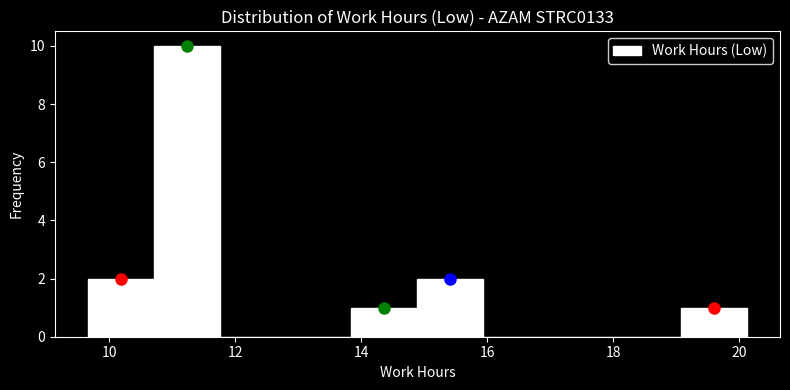

Over which range of the x-axis is the bar tallest?

10.8 to 11.8